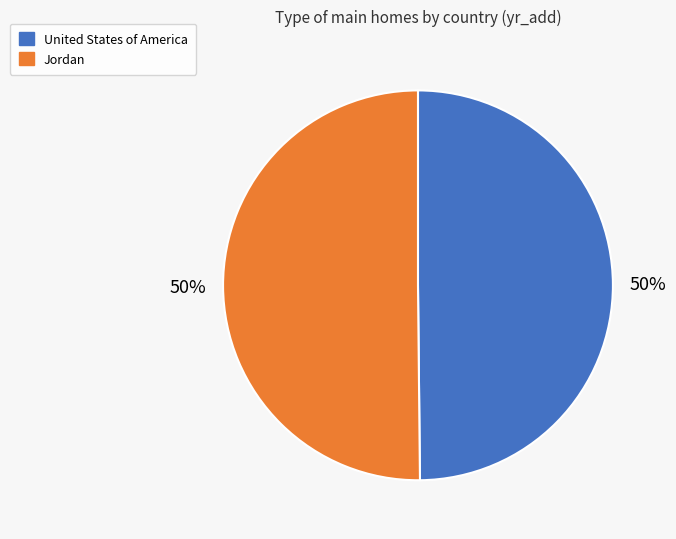

Is it true that United States of America is 50% of the pie?

True